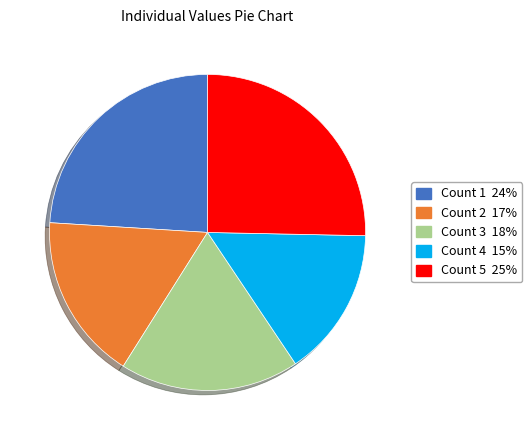

Is there any slice that represents more than half of the pie?

No